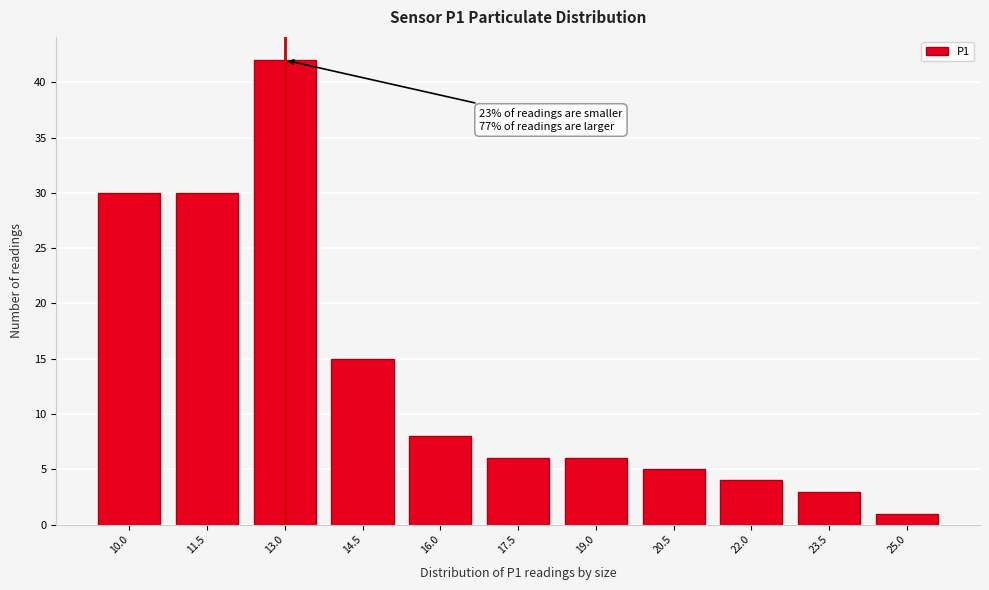

Reading left to right, transcribe all the data shown in this chart.

30	30	42	15	8	6	6	5	4	3	1